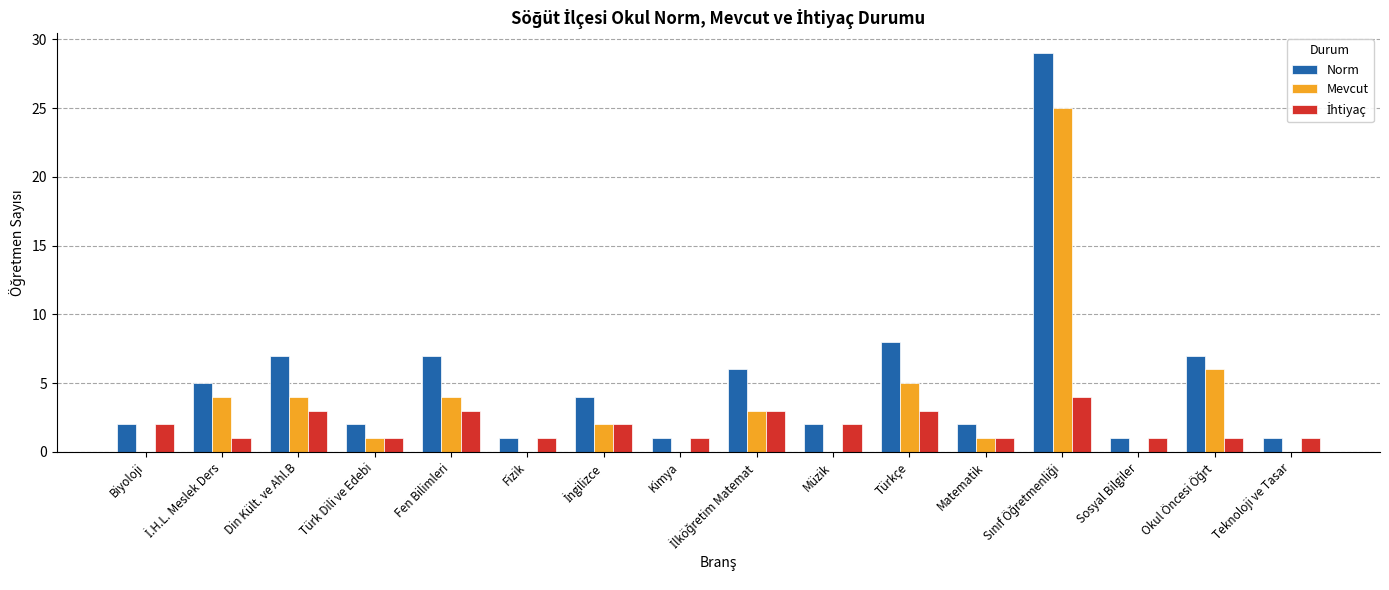

Are the bars horizontal?

No